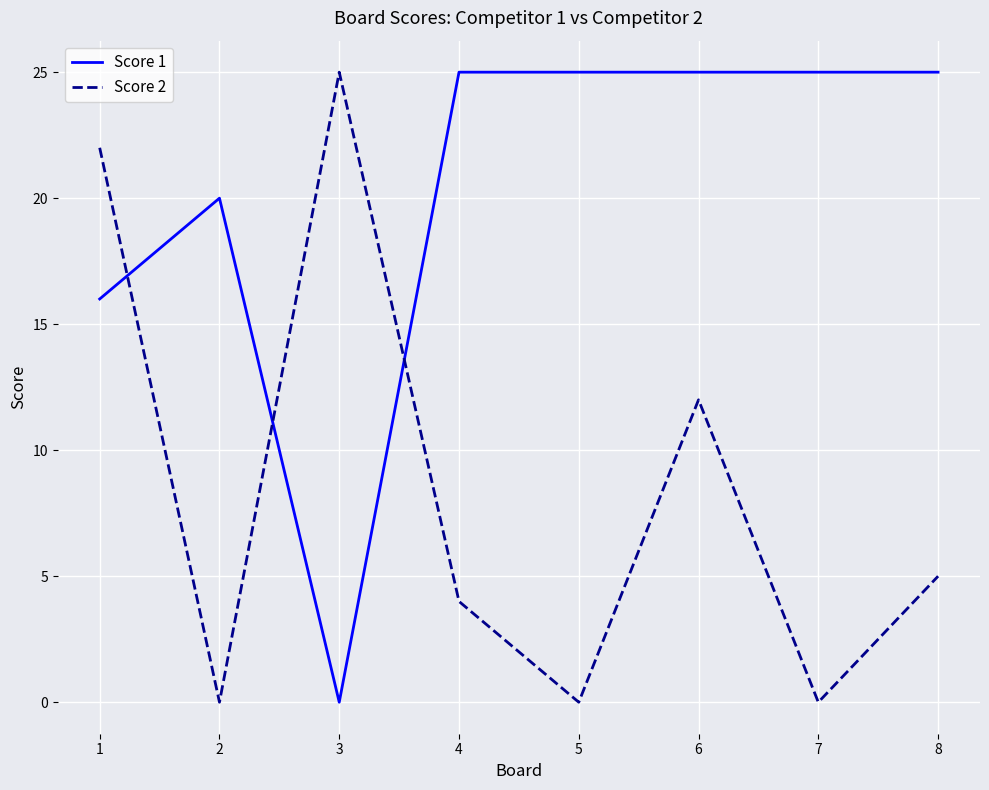

After their last crossing, which series has the higher values: Score 1 or Score 2?

Score 1